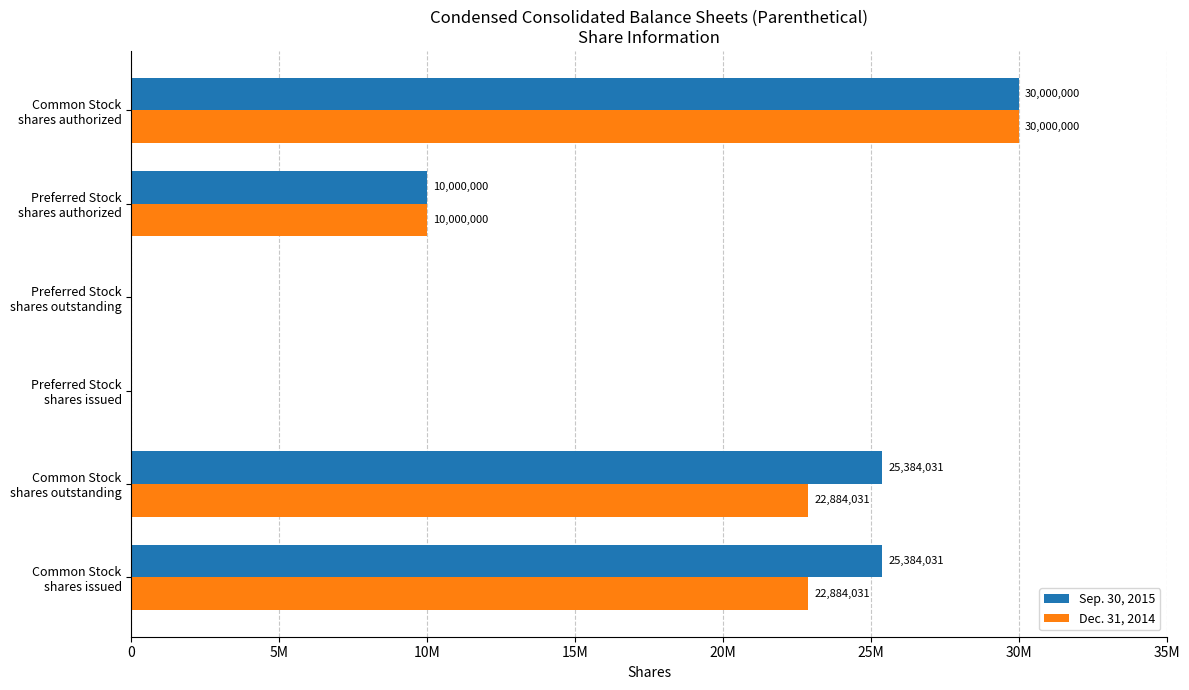

Which category has the highest value in the Dec. 31, 2014 series?

Common Stock
shares authorized